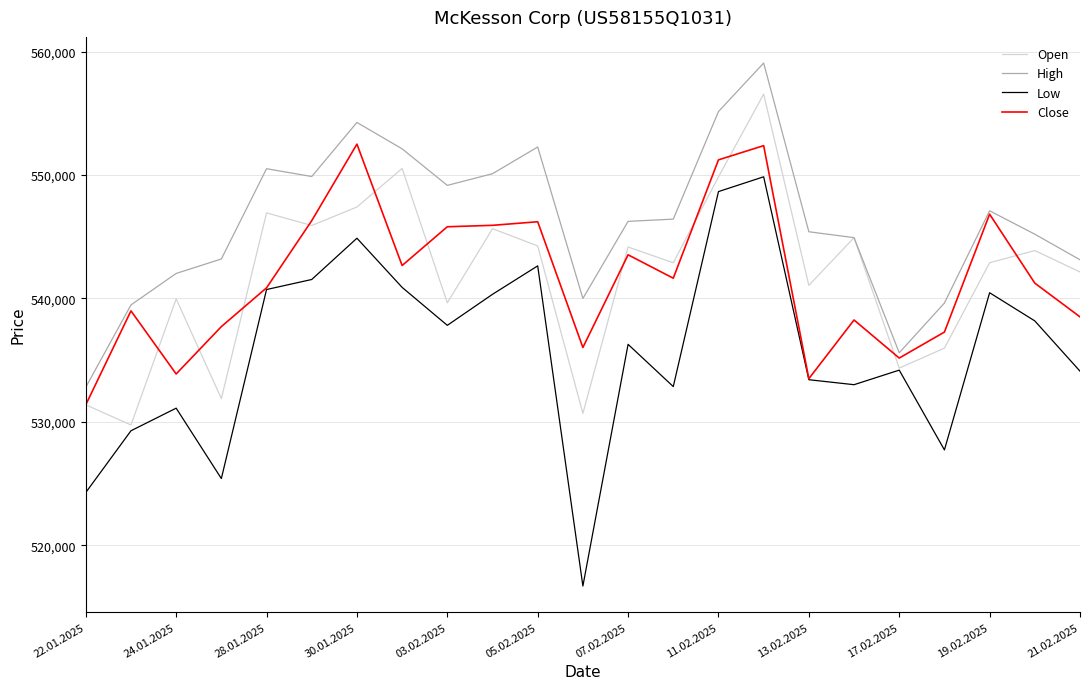

What is the maximum value for High?

559076